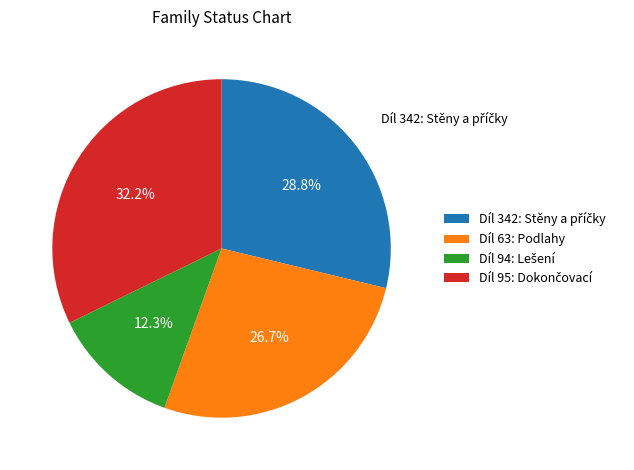

What percentage is the Díl 63: Podlahy slice, to the nearest percent?

27%